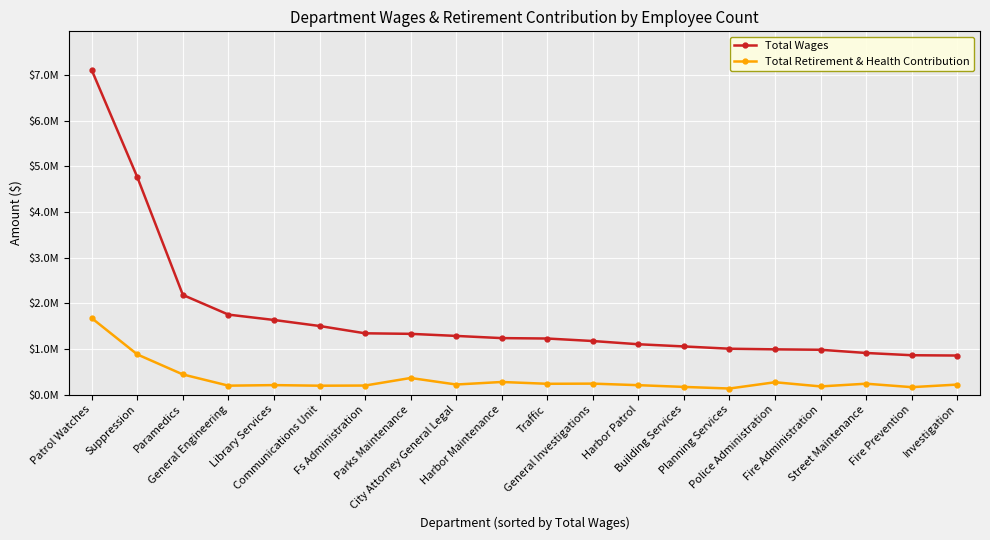

Between Harbor Patrol and Planning Services, which series saw the biggest shift?

Total Wages